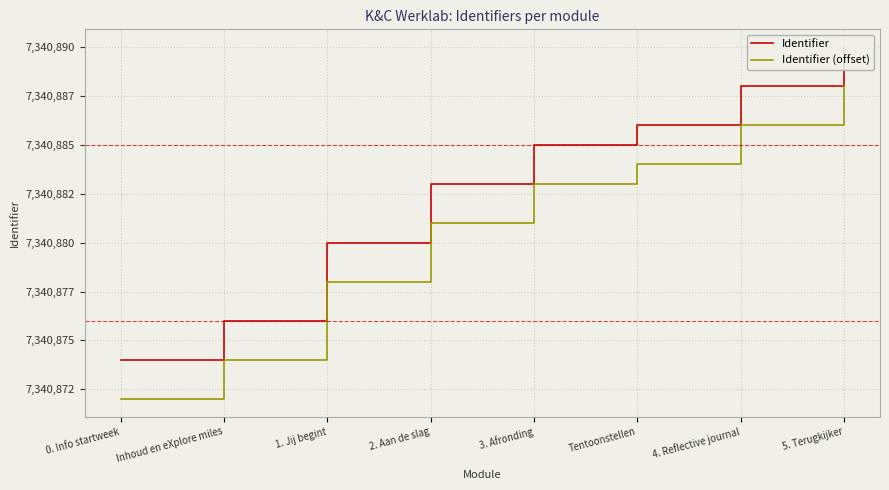

Does the chart display data point markers on the line(s)?

No